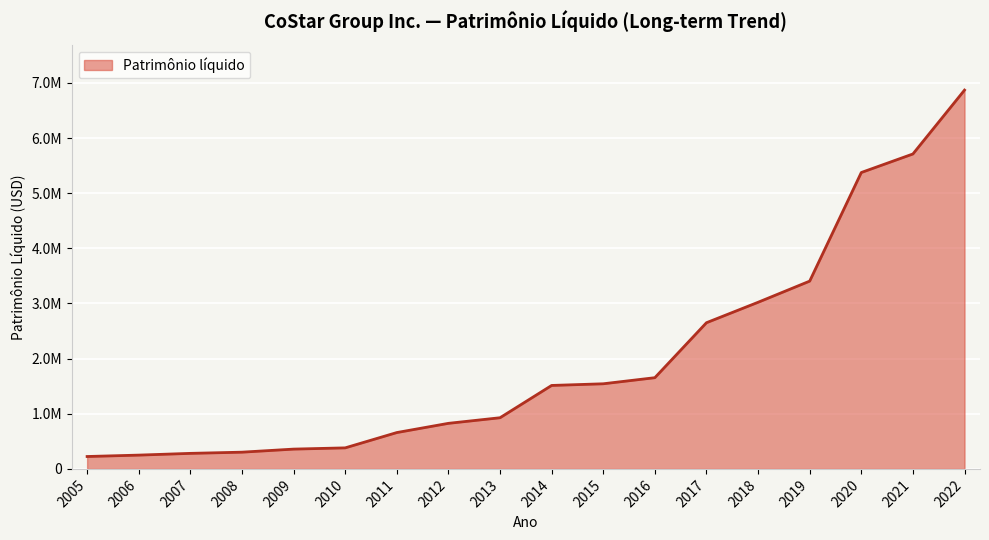

Which category has the lowest value across all series?

2005